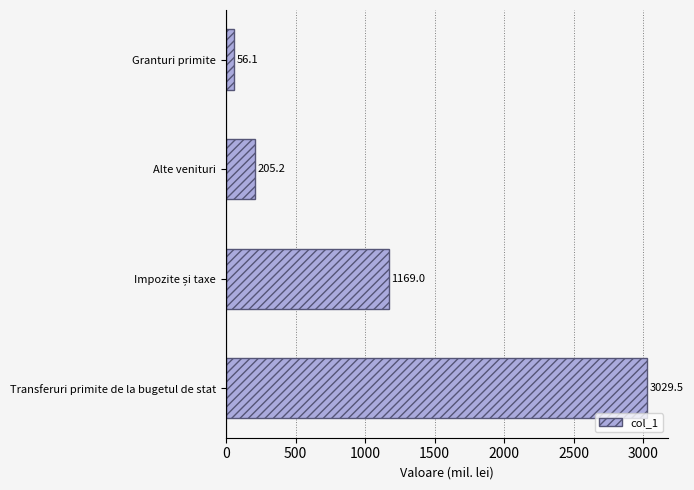

What is the maximum value shown in the chart?

3029.5